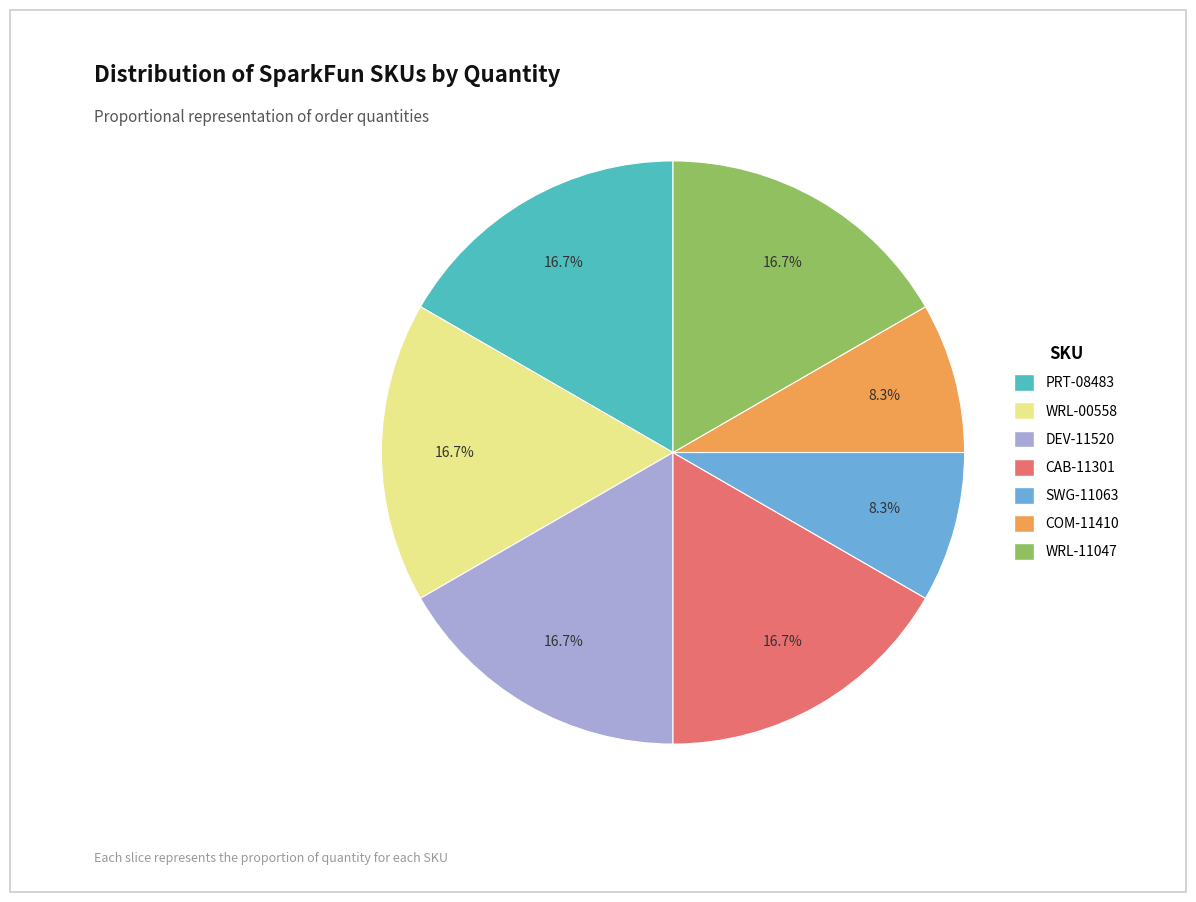

What percentage is NOT represented by PRT-08483?

83.3%